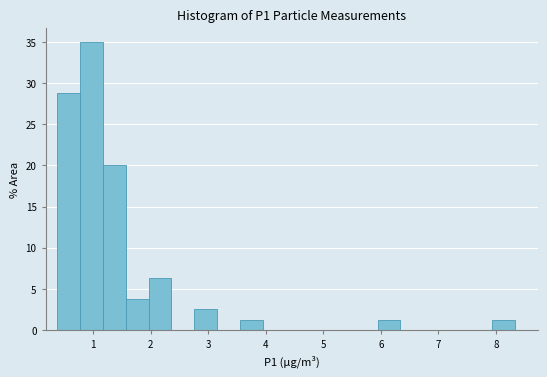

Around what value on the x-axis is the tallest bar? Give the approximate position of its centre, as read against the axis.

1.0